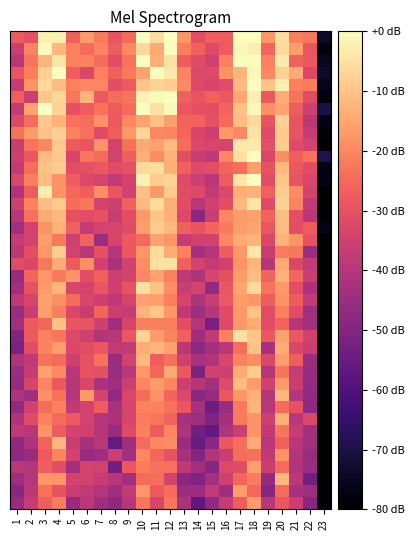

How many categories are shown in the chart?

23